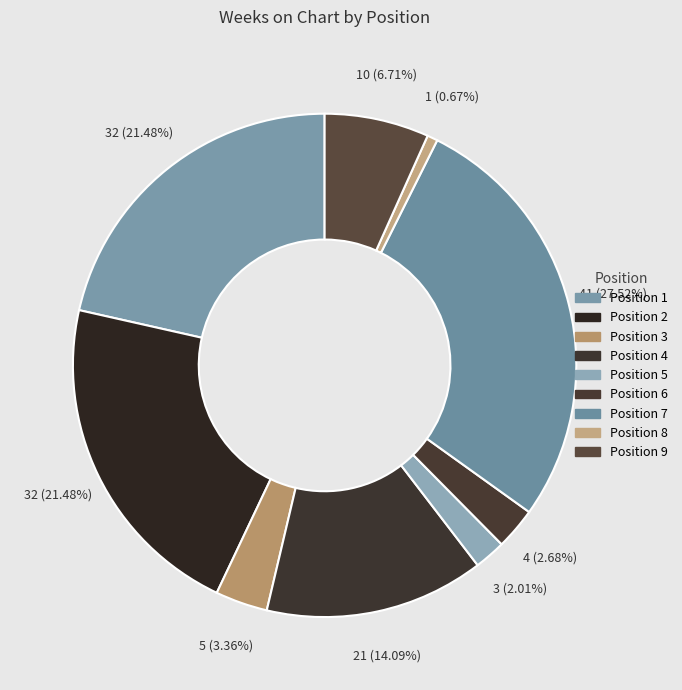

Which slice is the largest?

7